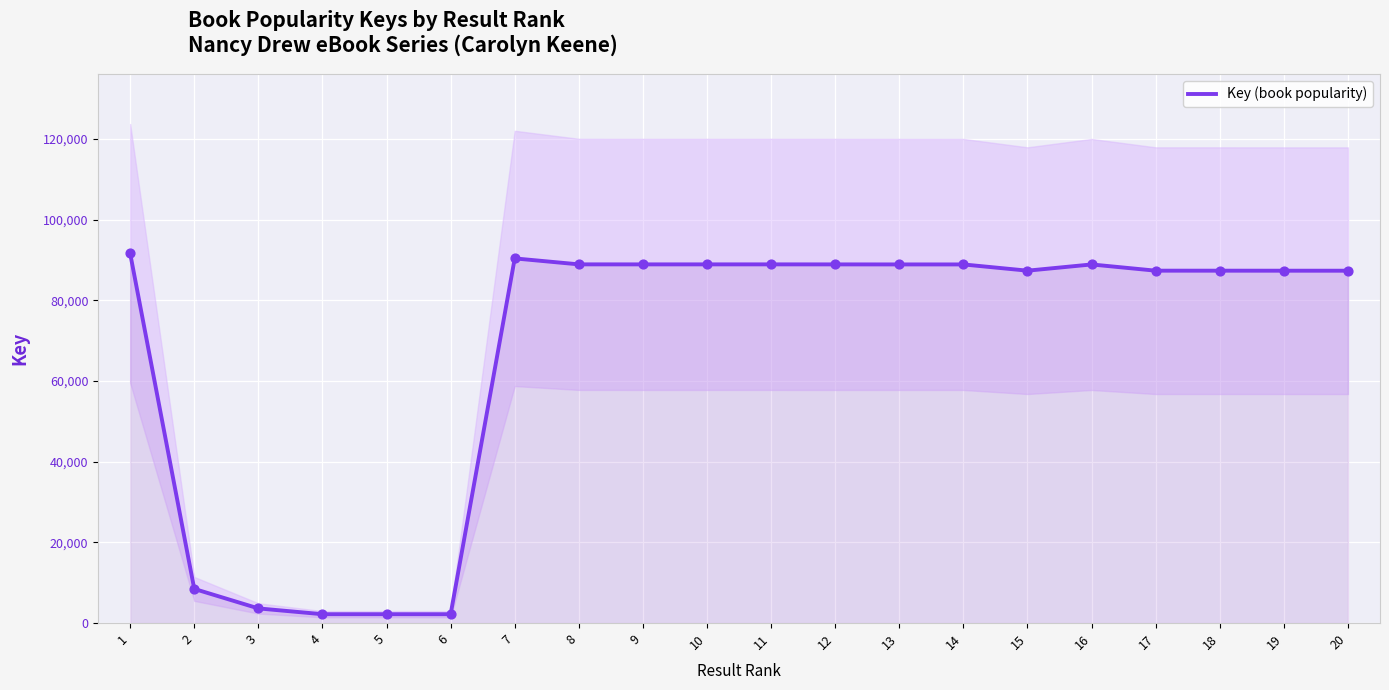

What is the ratio of the value at 19 to the value at 4?

39.7